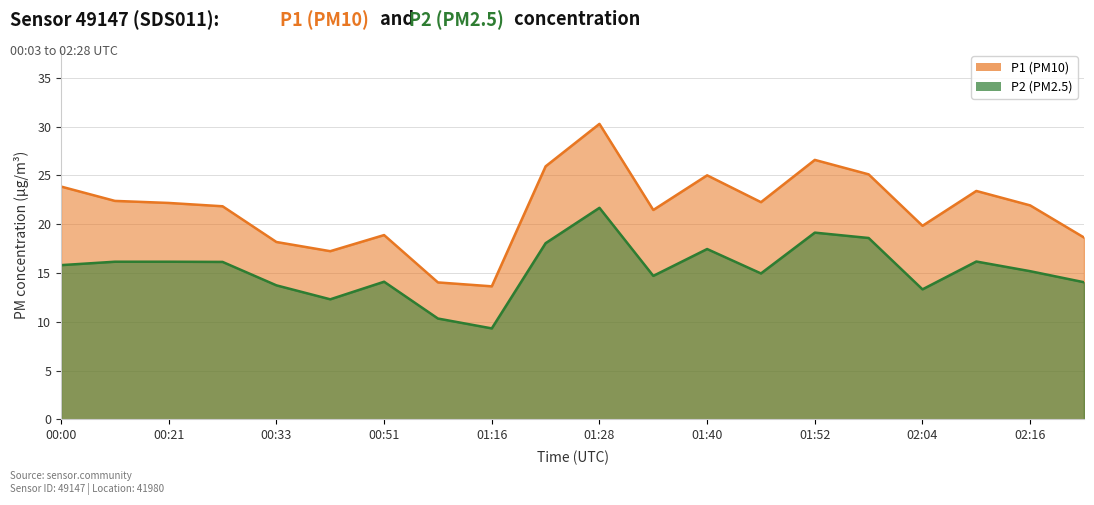

Which series changed the most between 01:34 and 01:58?

P2